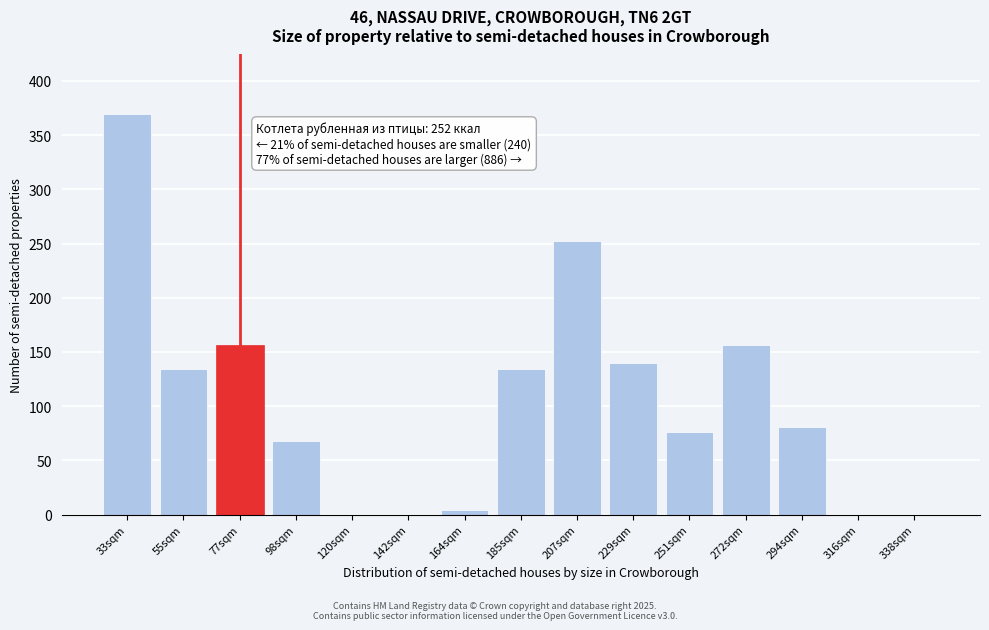

Reading right to left, what are all the values shown in this chart?

338sqm=0	316sqm=0	294sqm=81	272sqm=156	251sqm=76	229sqm=140	207sqm=252	185sqm=134	164sqm=4	142sqm=0	120sqm=0	98sqm=68	77sqm=156	55sqm=134	33sqm=369